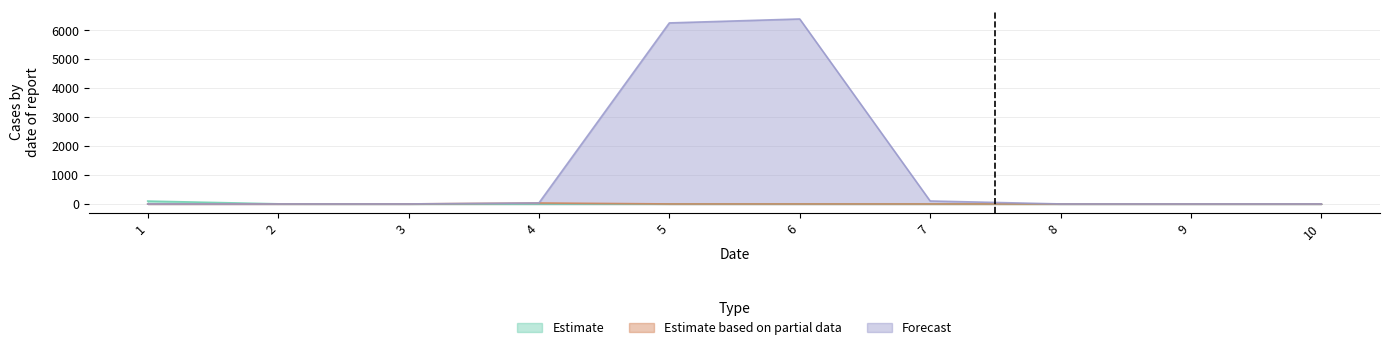

Where is Estimate nearest to the value 49?

2